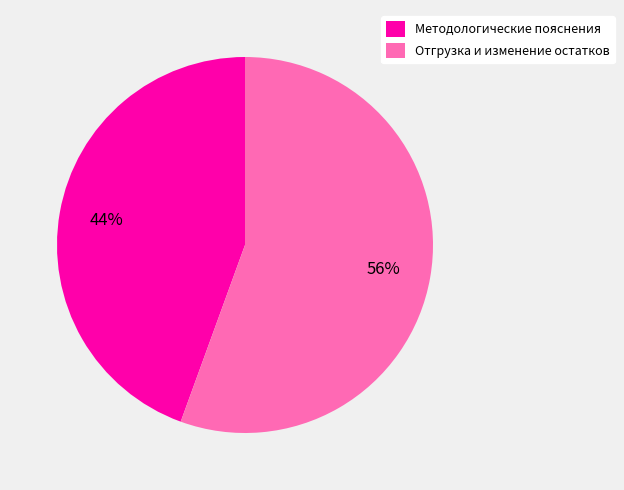

To the nearest percent, what is the average slice percentage?

50%